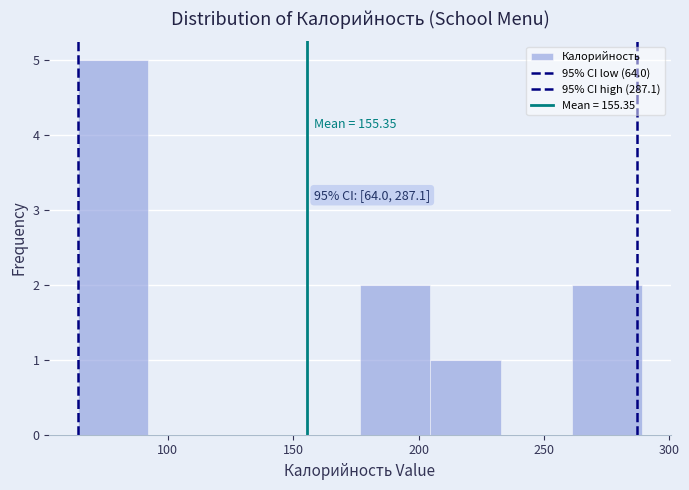

Which range on the x-axis has the tallest bar?

65 to 90